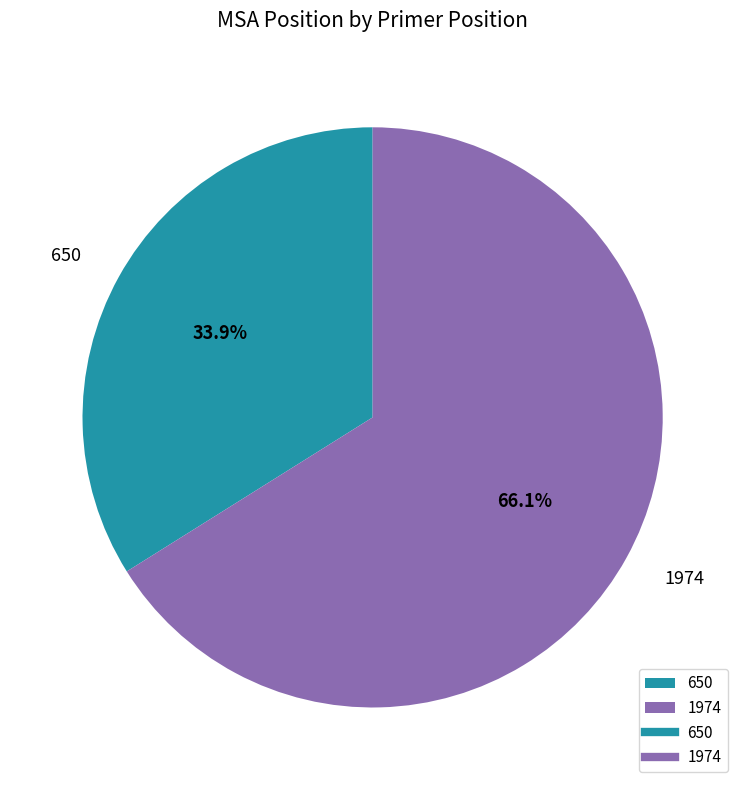

To the nearest percent, what is the average slice percentage?

50%